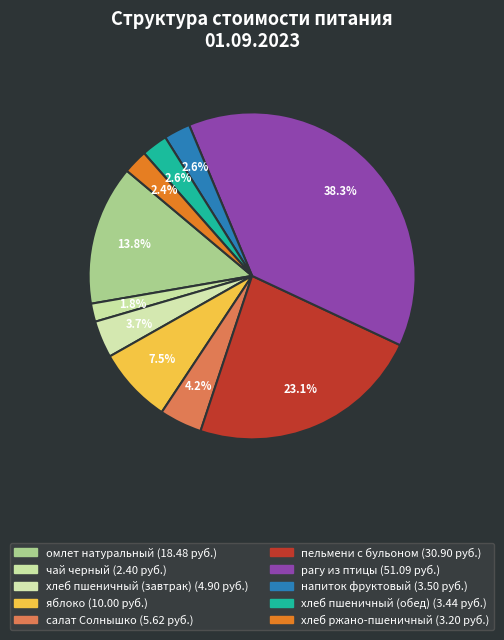

How many segments does this pie chart have?

10